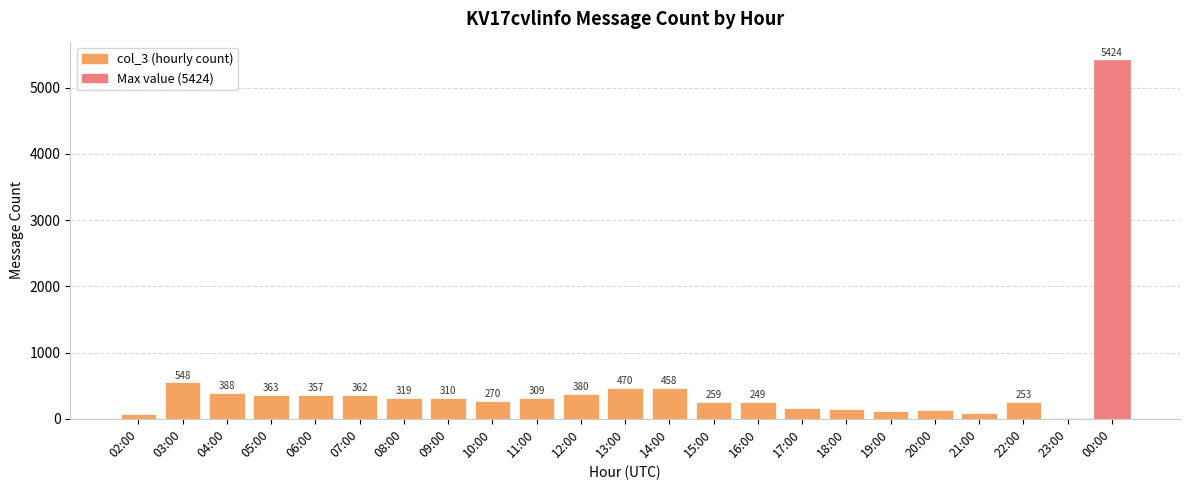

Are the bars grouped side by side (vs. stacked)?

No